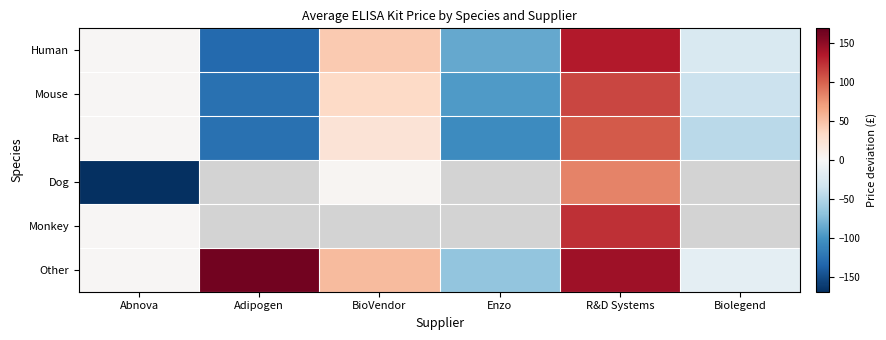

How many values in Rat are above zero?

3